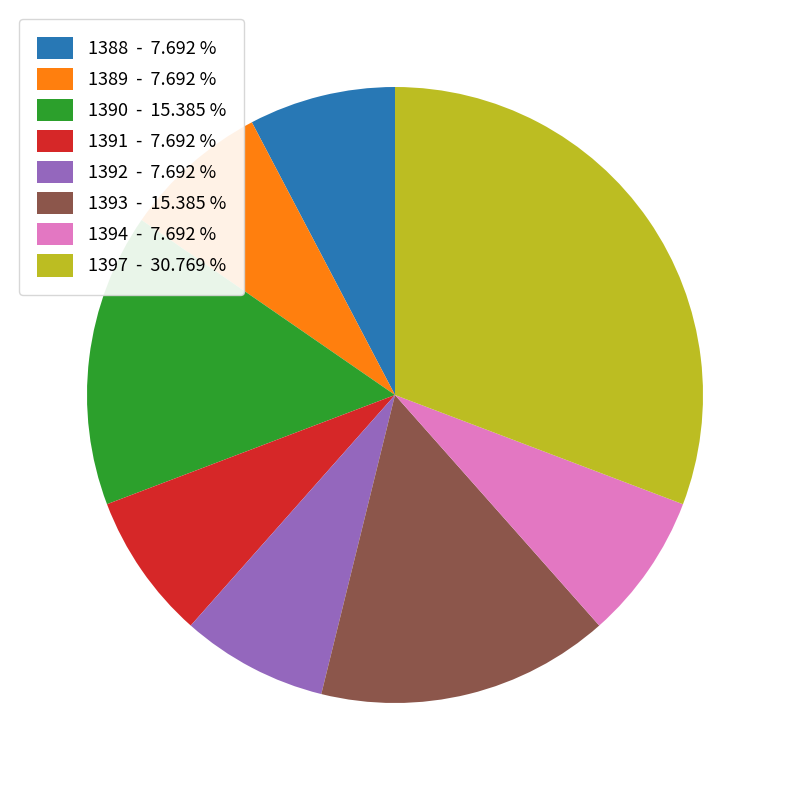

Does 1394 represent more than half of the total?

No